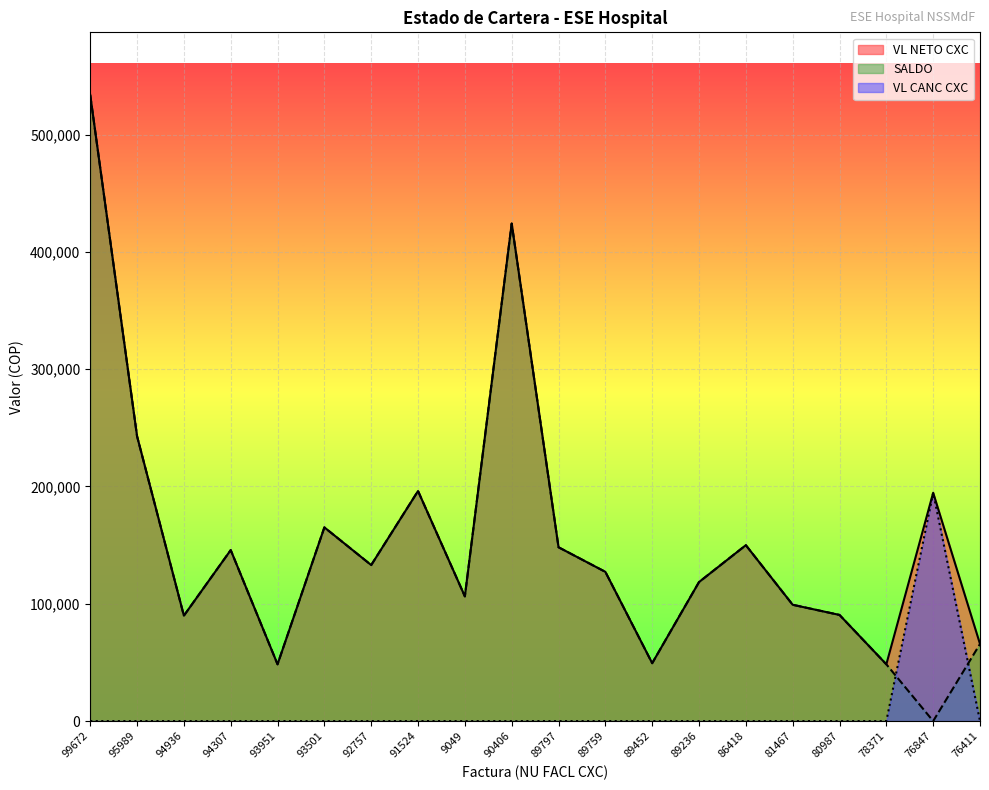

Which label corresponds to the largest value in the chart?

99672